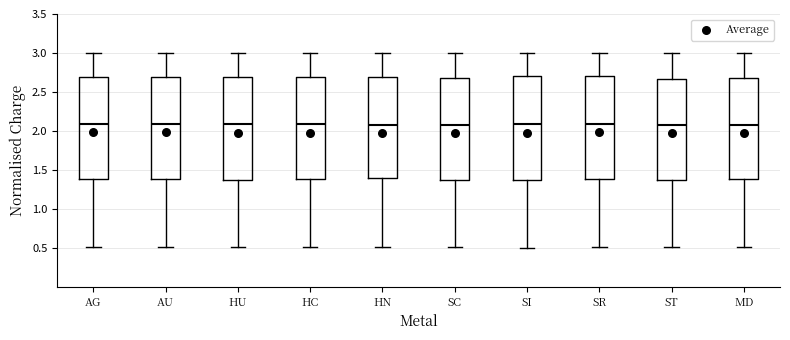

Where does the lower whisker of the box for SI end on the y-axis? The values are not printed on the chart, so give them approximately, as read against the axis.

0.50